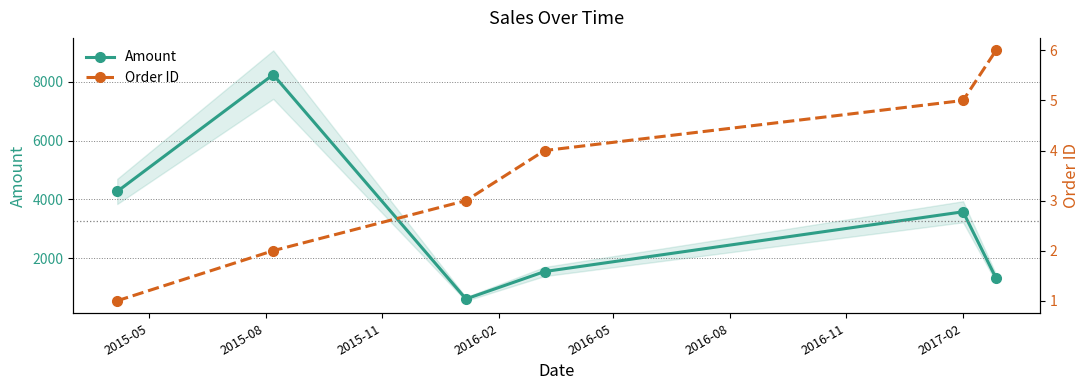

What is the difference between the maximum and minimum values in the Amount series?

7622